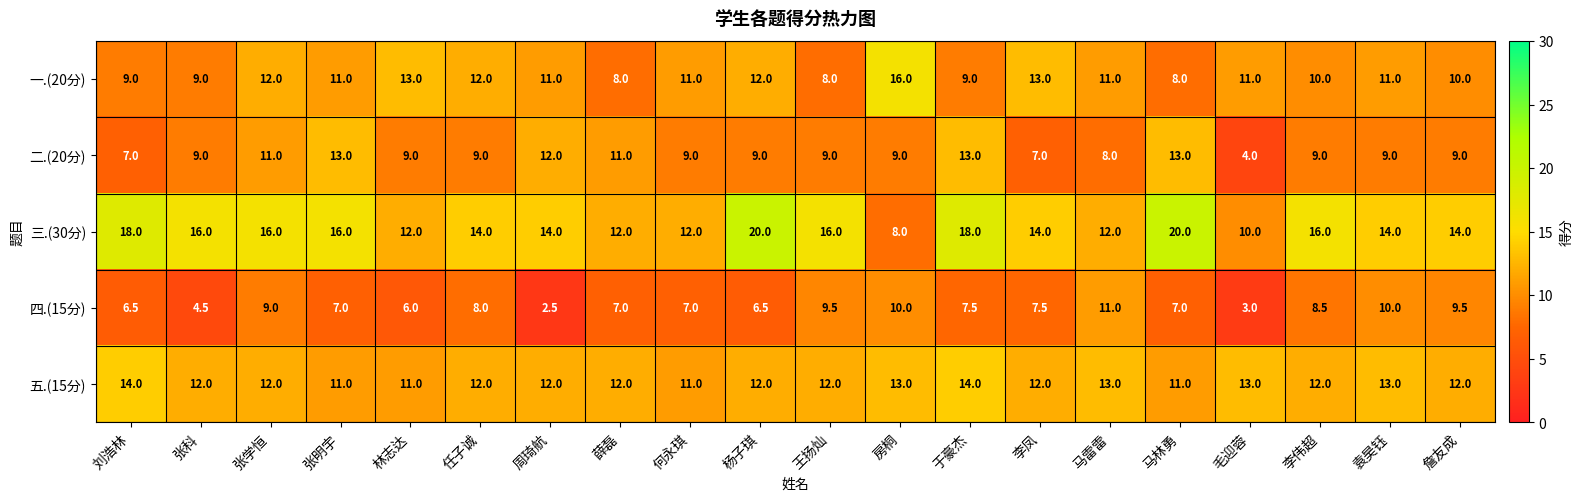

Read the 四.(15分) value at 薛磊.

7.0